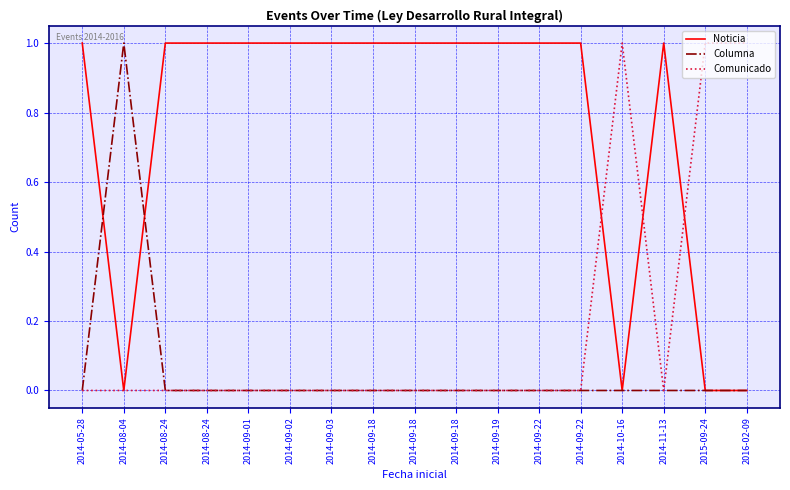

What are all the series names shown in the legend?

Noticia, Columna, Comunicado